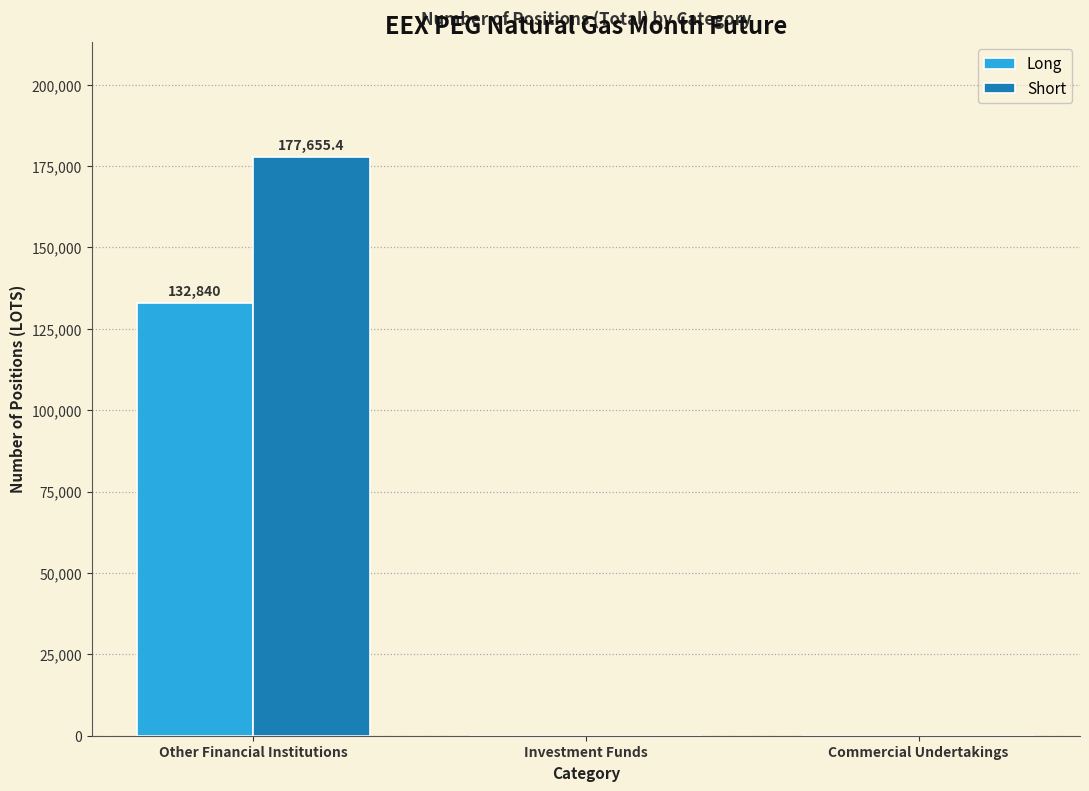

Between Other Financial Institutions and Commercial Undertakings, which series saw the biggest shift?

Short